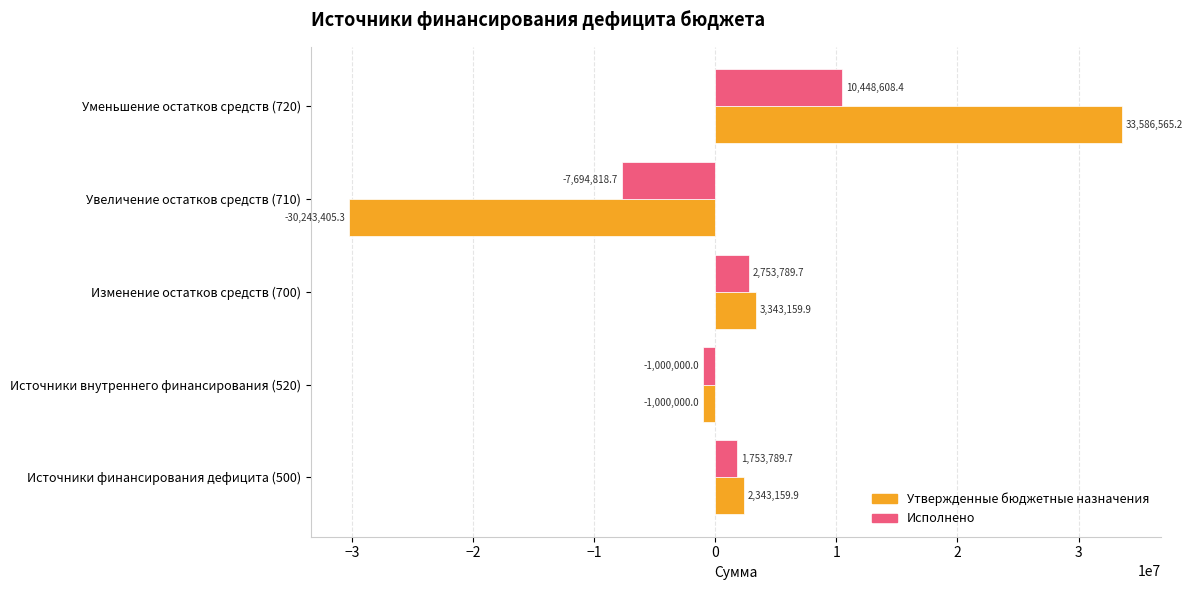

Which series changed the most between Источники внутреннего финансирования (520) and Изменение остатков средств (700)?

Утвержденные бюджетные назначения